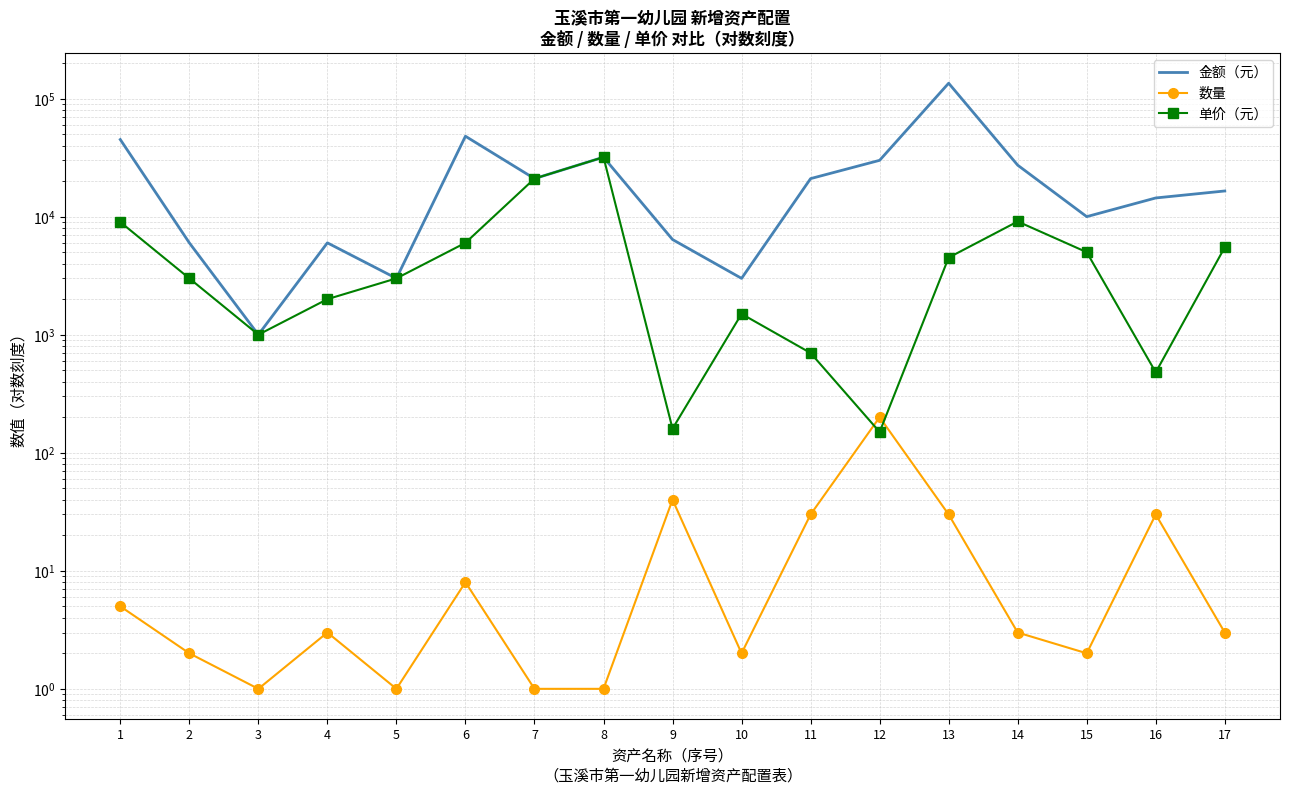

List the labels in order of 单价（元） value, largest first.

8, 7, 14, 1, 6, 17, 15, 13, 2, 5, 4, 10, 3, 11, 16, 9, 12